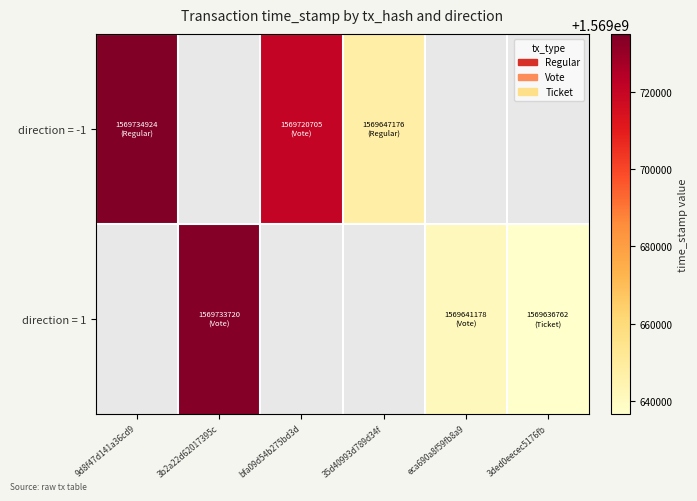

What value does the direction = 1 series have at 3ded0eecec5176fb?

1569636762.0